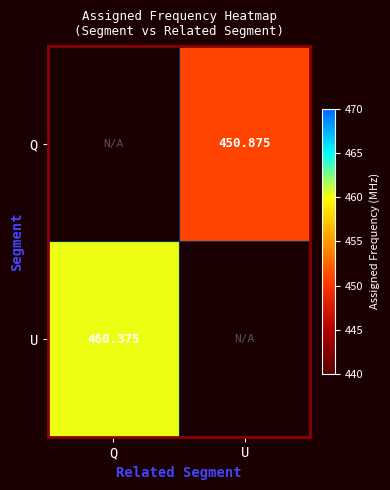

At which category is the sum across all series the highest?

Q